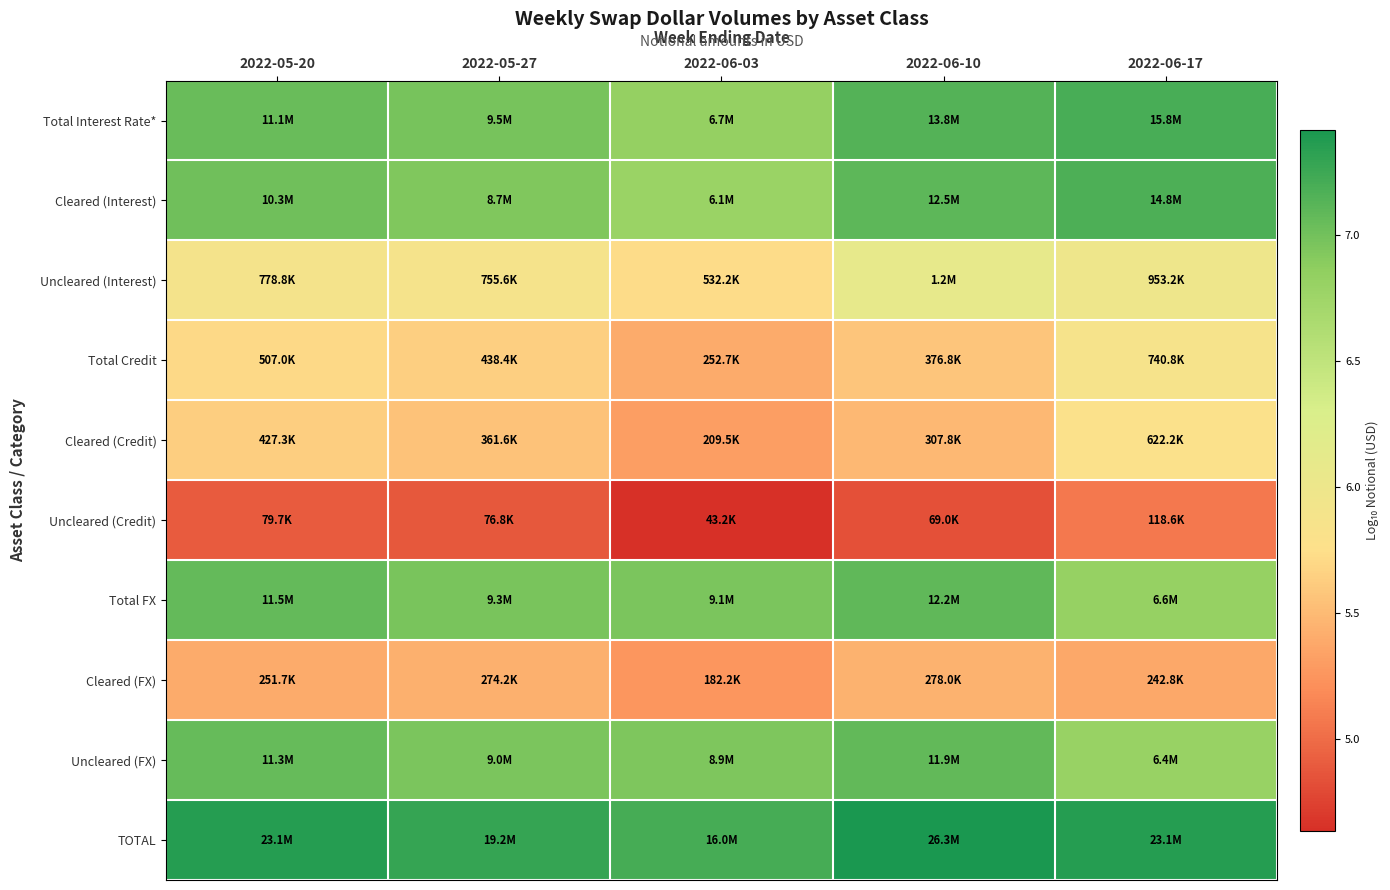

What is the spread (max minus min) of values at 2022-06-03?

2.6